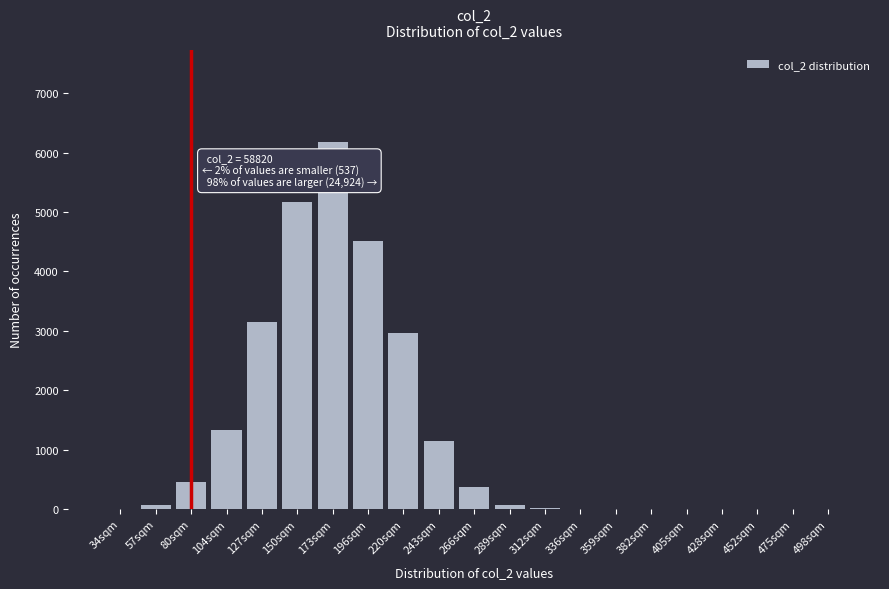

Between 475sqm and 220sqm, which is larger?

220sqm